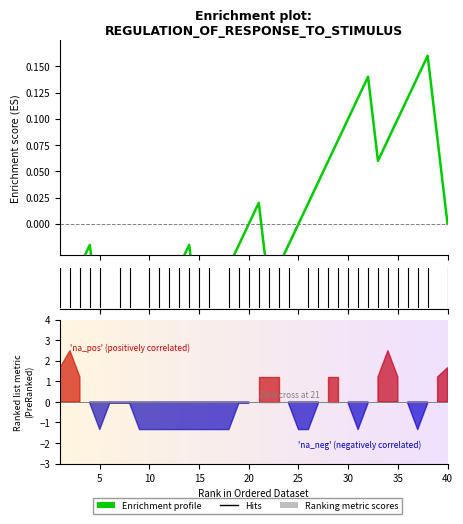

What is the total value across all series at 22?

2